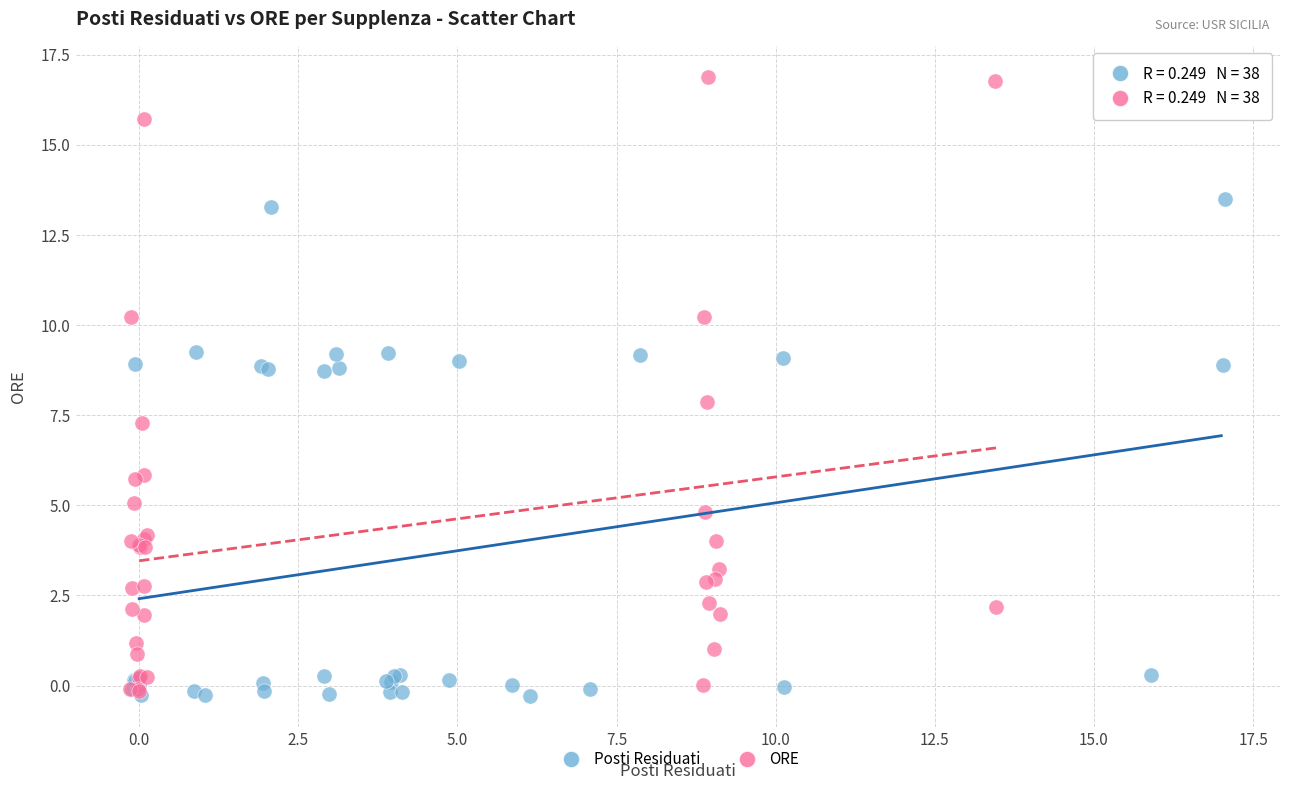

Which series reaches the maximum Y coordinate?

ORE